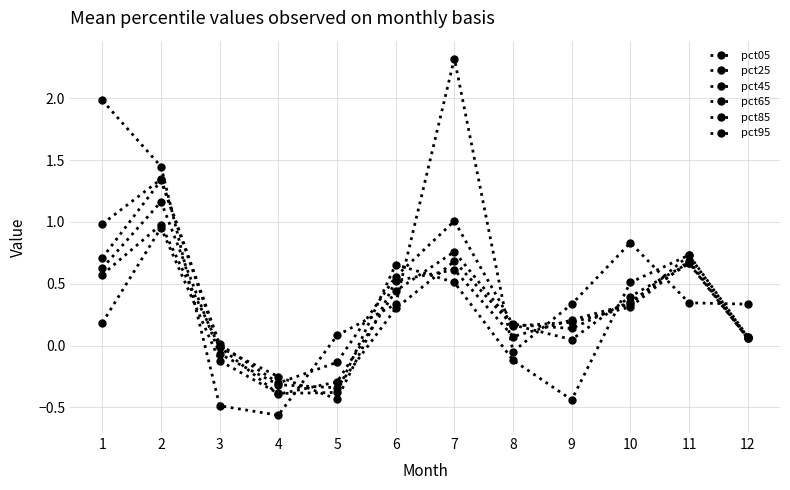

Count the number of data series in this chart.

6